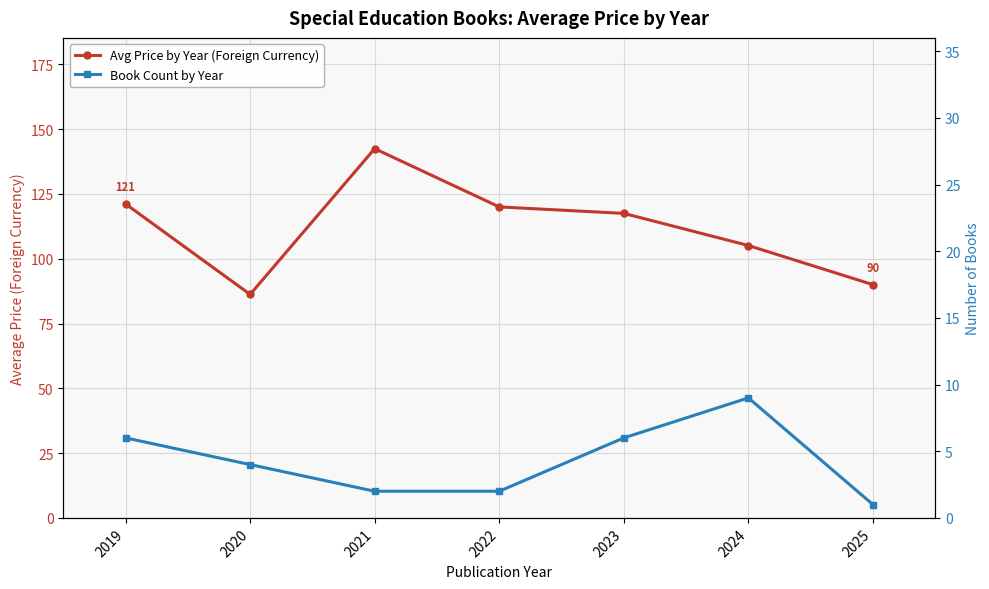

What is the spread (max minus min) of values at 2020?

82.2